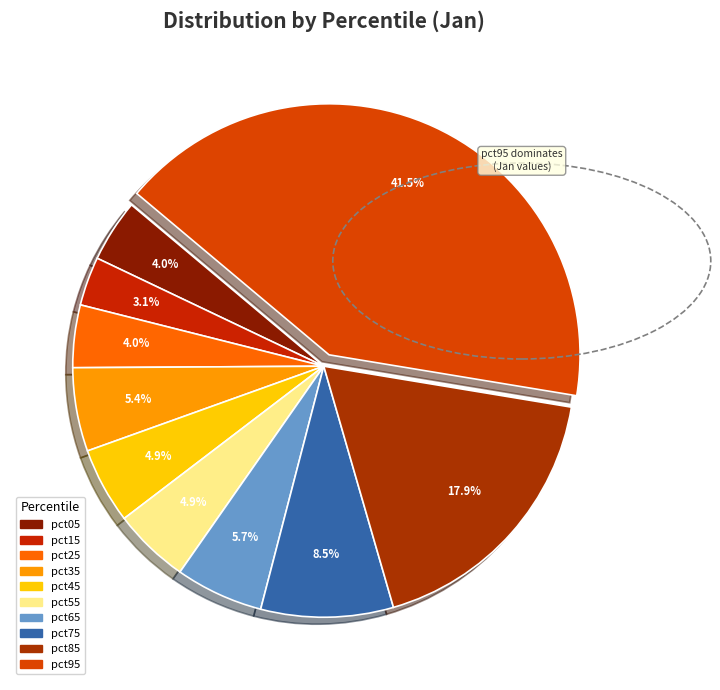

What percentage is the pct55 slice, to the nearest percent?

5%